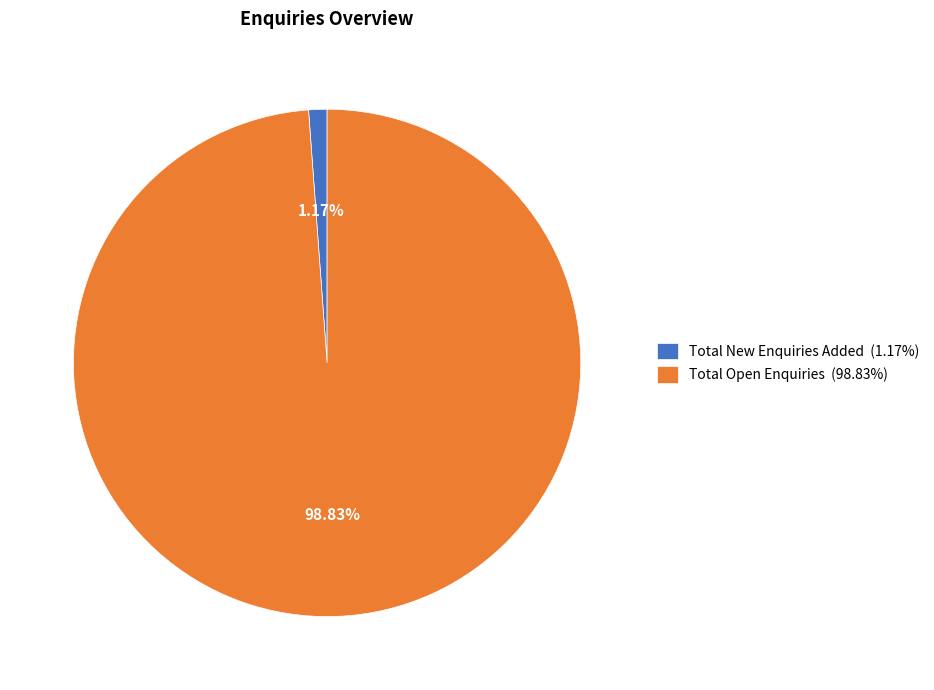

The Total New Enquiries Added slice represents 11% of the pie. True or false?

False